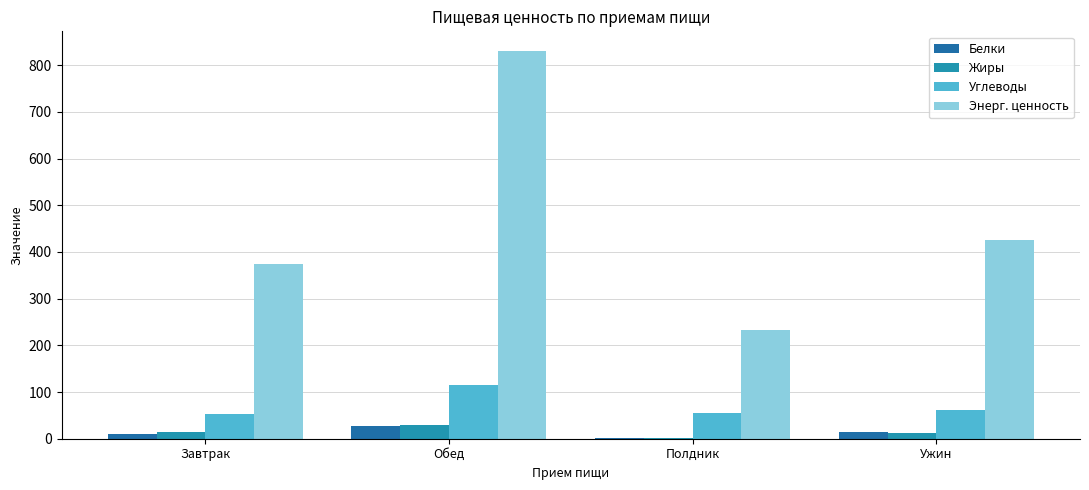

What is the sum of the Белки values at Ужин and Завтрак?

23.5